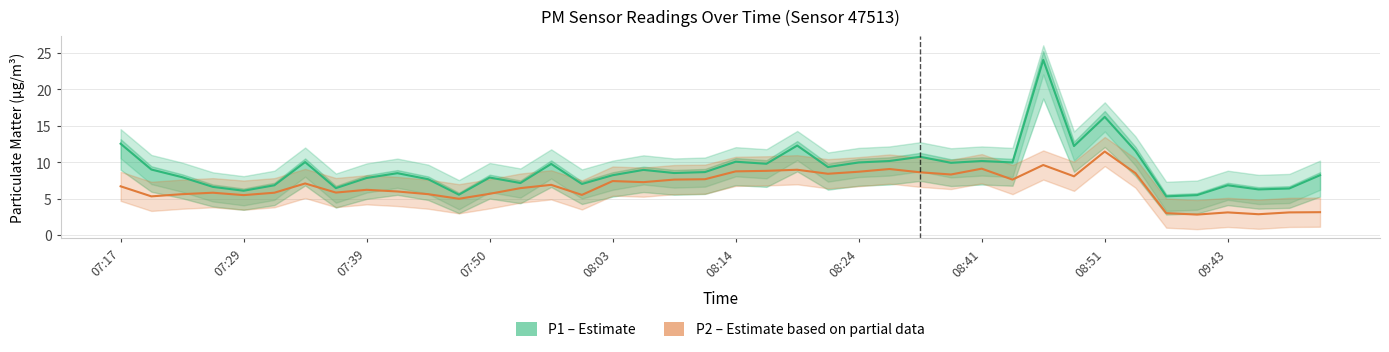

Where does the P1 (PM10) series first go above 8?

07:17